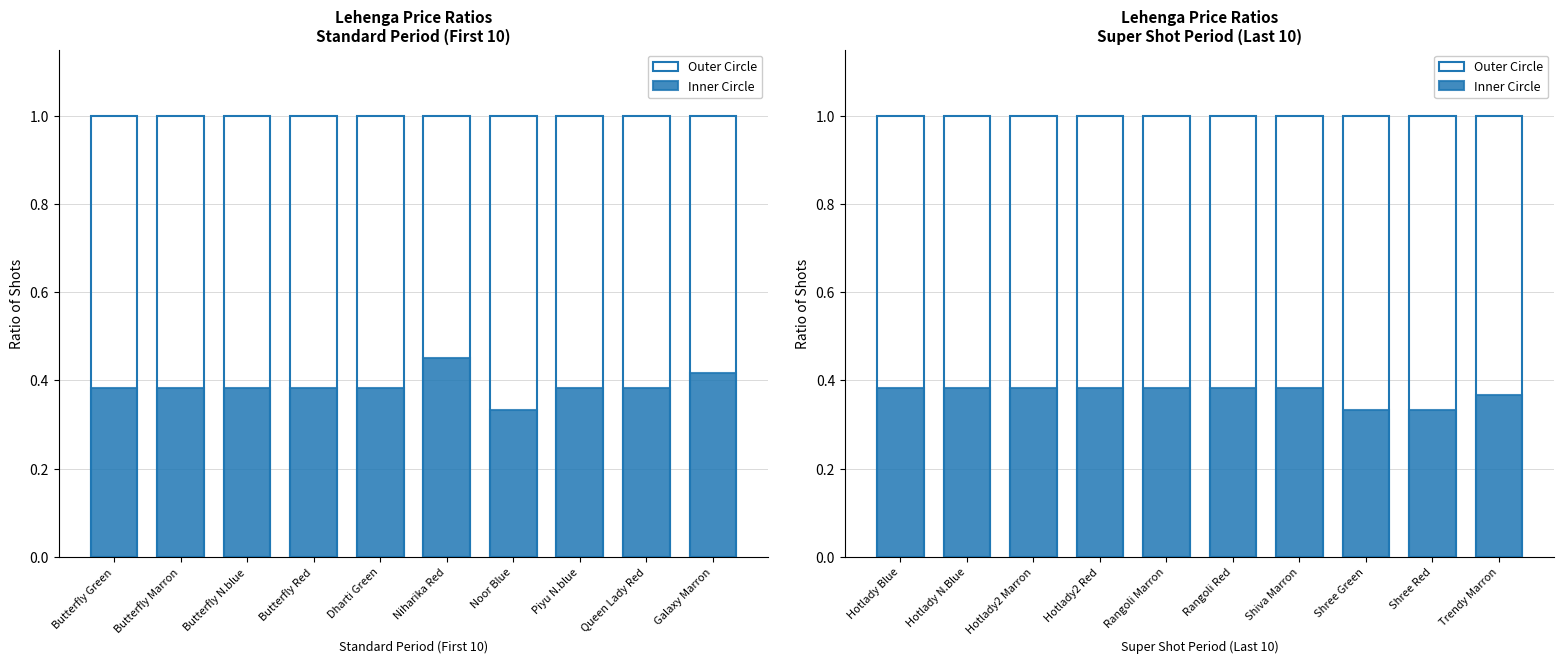

What is the label of the 10th bar from the left?

Trendy Marron